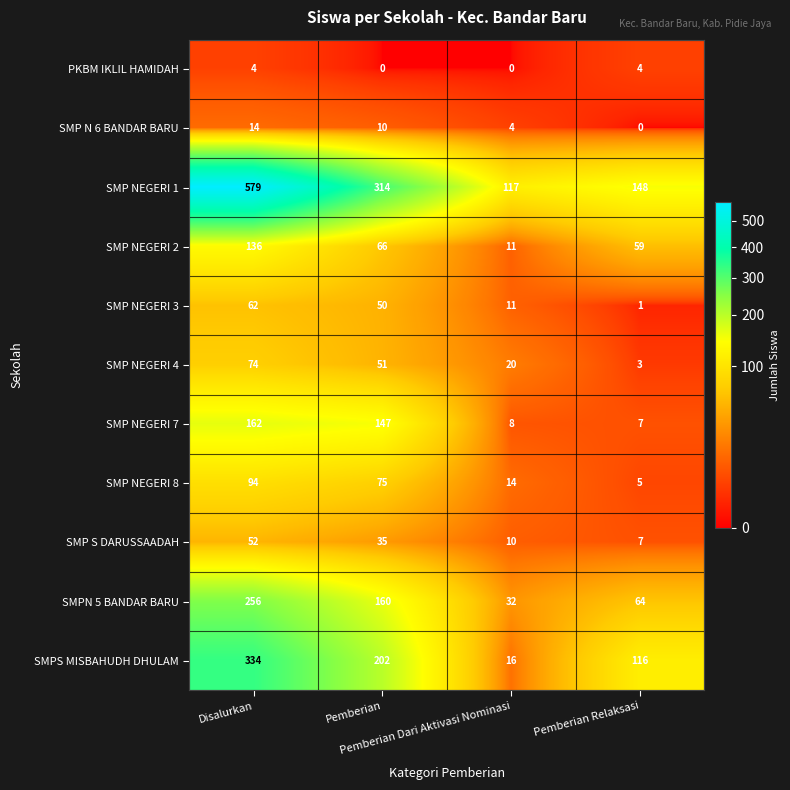

Rank the series by their maximum value, from highest to lowest.

SMP NEGERI 1, SMPS MISBAHUDH DHULAM, SMPN 5 BANDAR BARU, SMP NEGERI 7, SMP NEGERI 2, SMP NEGERI 8, SMP NEGERI 4, SMP NEGERI 3, SMP S DARUSSAADAH, SMP N 6 BANDAR BARU, PKBM IKLIL HAMIDAH